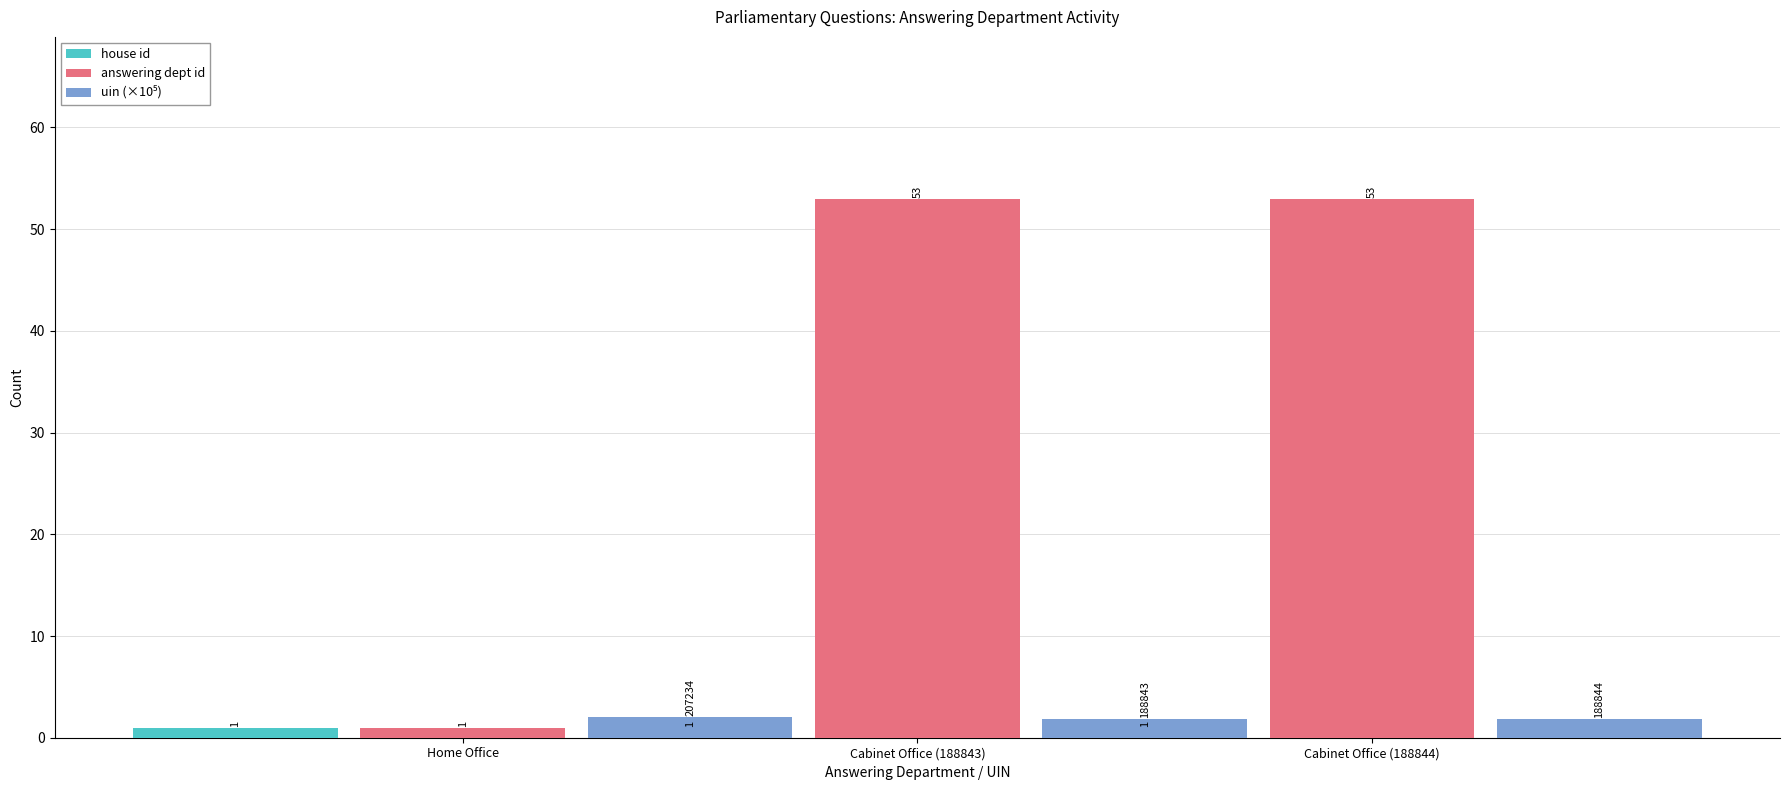

What position from the right is Home Office?

3